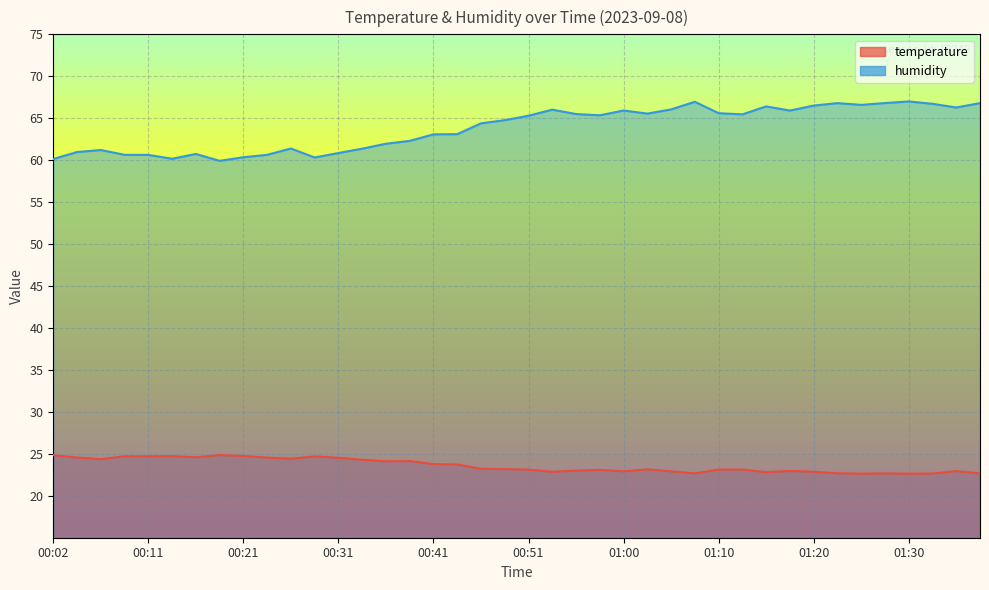

At which category does humidity reach its first local valley?

00:14